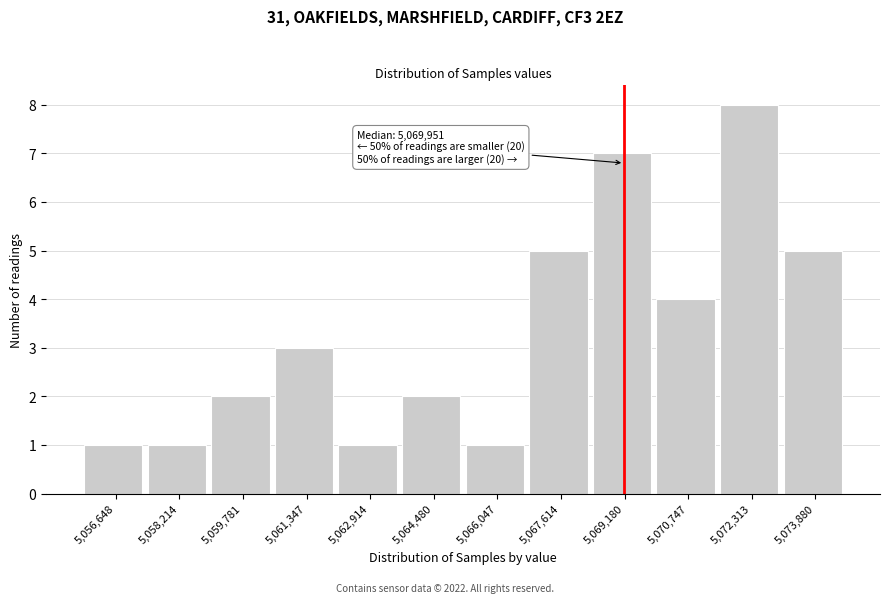

Reading left to right, extract all data points from this chart.

5,056,648=1	5,058,214=1	5,059,781=2	5,061,347=3	5,062,914=1	5,064,480=2	5,066,047=1	5,067,614=5	5,069,180=7	5,070,747=4	5,072,313=8	5,073,880=5